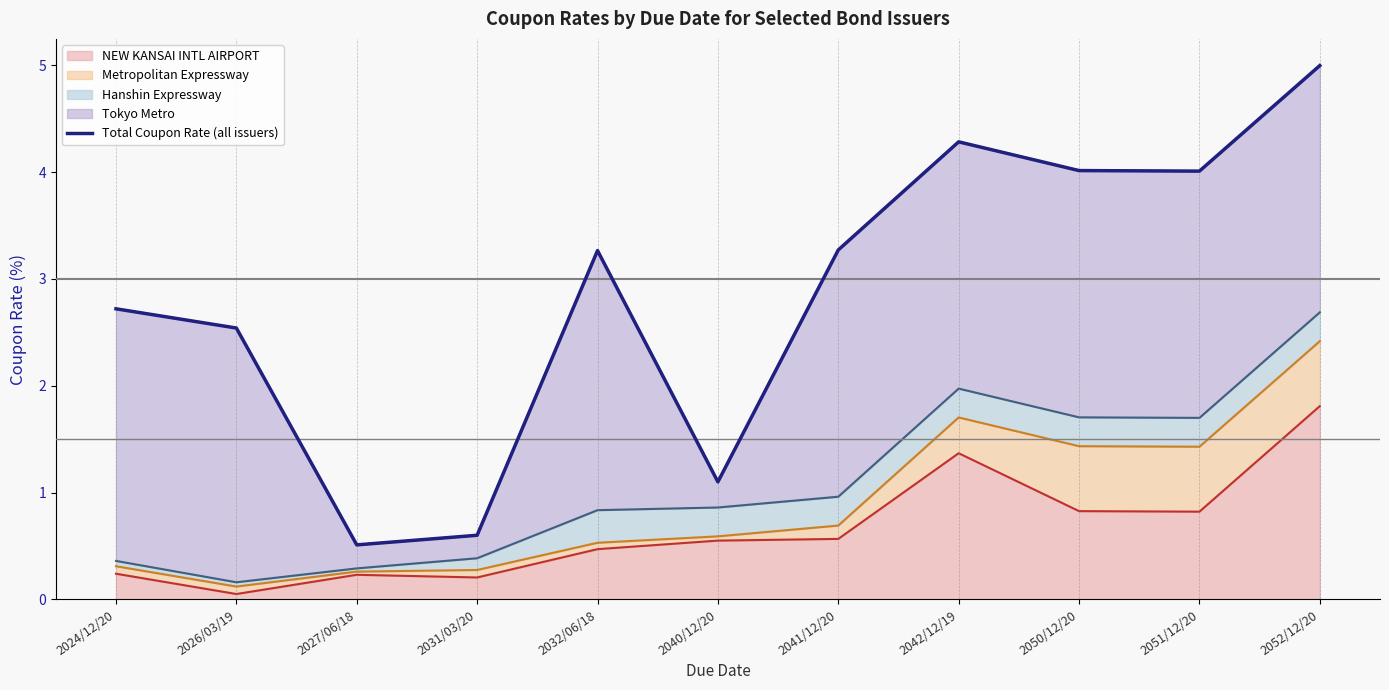

At which label does NEW KANSAI INTL AIRPORT reach its peak?

2052/12/20